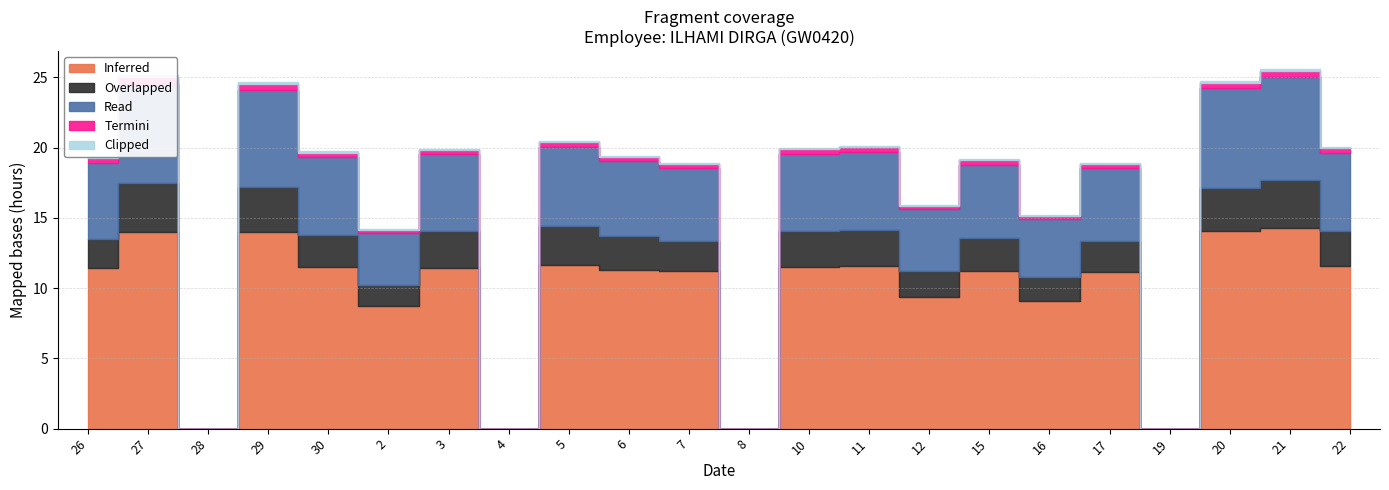

Reading right to left, transcribe all the data shown in this chart.

Inferred: 22=11.6	21=14.3	20=14.1	19=0.0	17=11.2	16=9.1	15=11.2	12=9.4	11=11.6	10=11.5	8=0.0	7=11.2	6=11.3	5=11.6	4=0.0	3=11.5	2=8.7	30=11.5	29=14.0	28=0.0	27=14.0	26=11.4
Read: 22=5.6	21=7.3	20=7.1	19=0.0	17=5.2	16=4.1	15=5.2	12=4.4	11=5.5	10=5.5	8=0.0	7=5.2	6=5.3	5=5.6	4=0.0	3=5.5	2=3.7	30=5.5	29=7.0	28=0.0	27=7.0	26=5.4
Overlapped: 22=2.5	21=3.4	20=3.1	19=0.0	17=2.2	16=1.7	15=2.3	12=1.8	11=2.6	10=2.5	8=0.0	7=2.1	6=2.4	5=2.8	4=0.0	3=2.6	2=1.5	30=2.3	29=3.2	28=0.0	27=3.5	26=2.1
Termini: 22=0.3	21=0.5	20=0.4	19=0.0	17=0.3	16=0.2	15=0.3	12=0.2	11=0.3	10=0.3	8=0.0	7=0.3	6=0.3	5=0.3	4=0.0	3=0.3	2=0.2	30=0.3	29=0.4	28=0.0	27=0.5	26=0.3
Clipped: 22=0.1	21=0.1	20=0.1	19=0.0	17=0.1	16=0.1	15=0.1	12=0.1	11=0.1	10=0.1	8=0.0	7=0.1	6=0.1	5=0.1	4=0.0	3=0.1	2=0.1	30=0.1	29=0.1	28=0.0	27=0.1	26=0.1